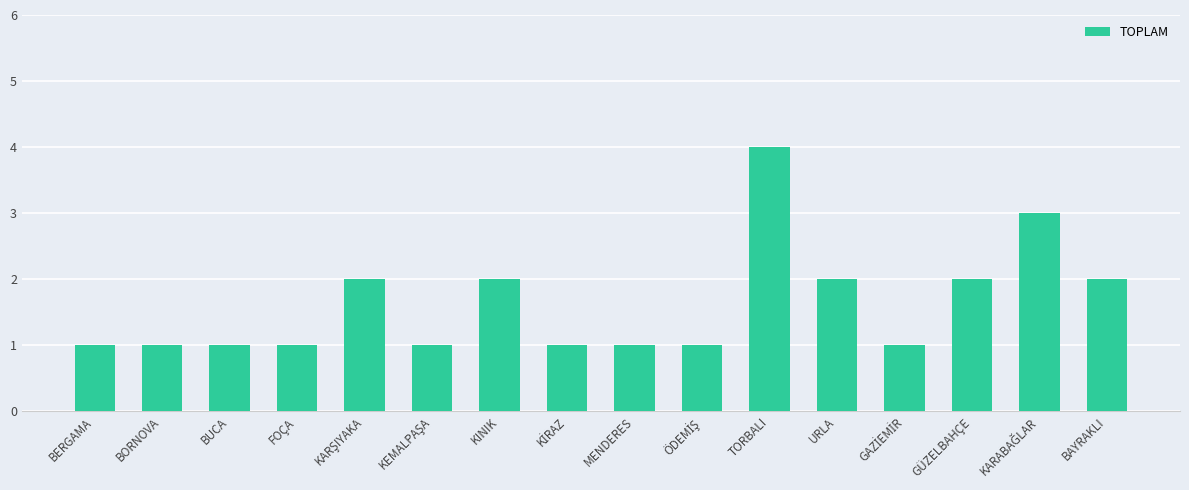

What is the label of the 7th bar from the left?

KINIK